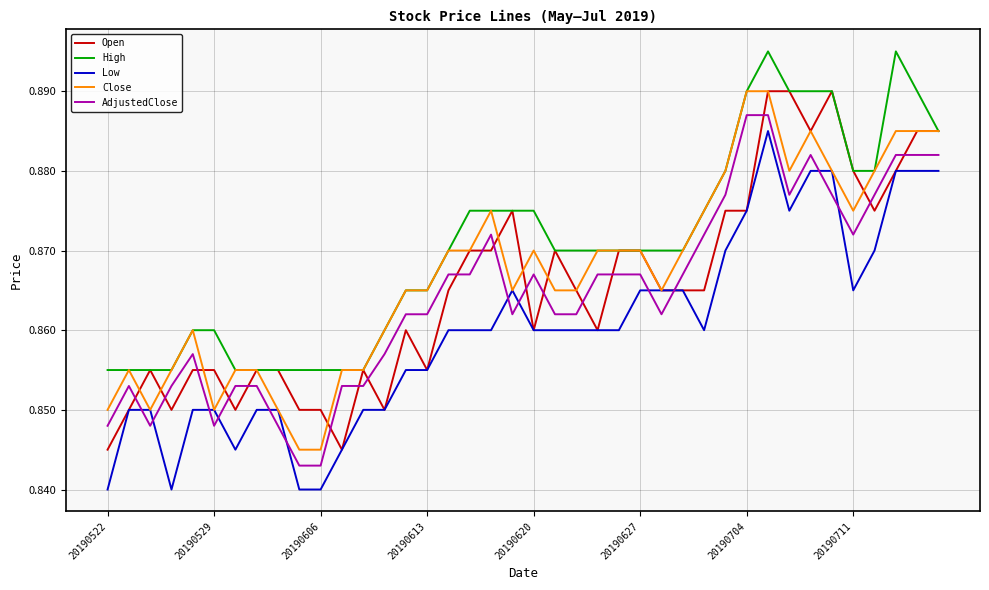

True or false: Close and AdjustedClose intersect in this chart.

False